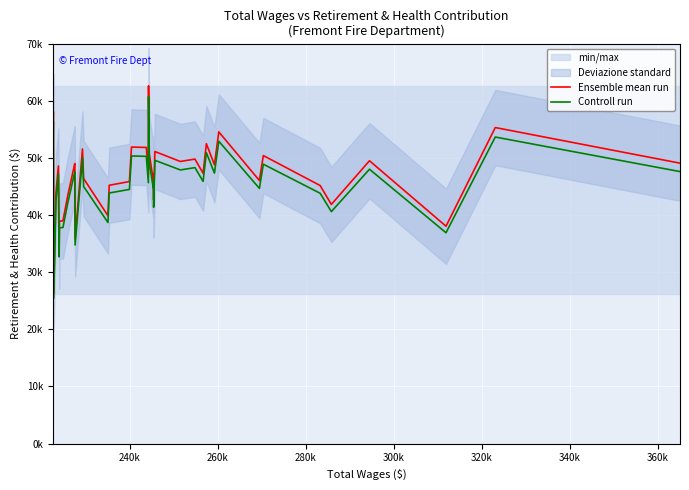

True or false: Controll run and Ensemble mean run intersect in this chart.

False